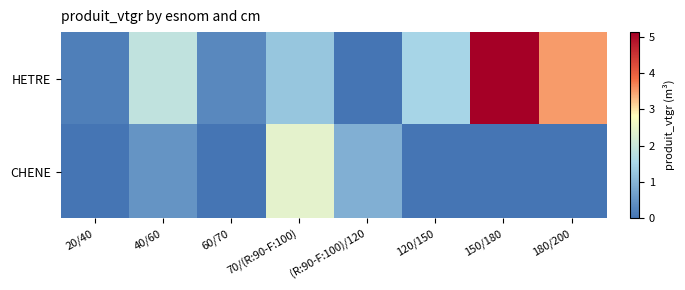

At which category is the sum across all series the highest?

150/180